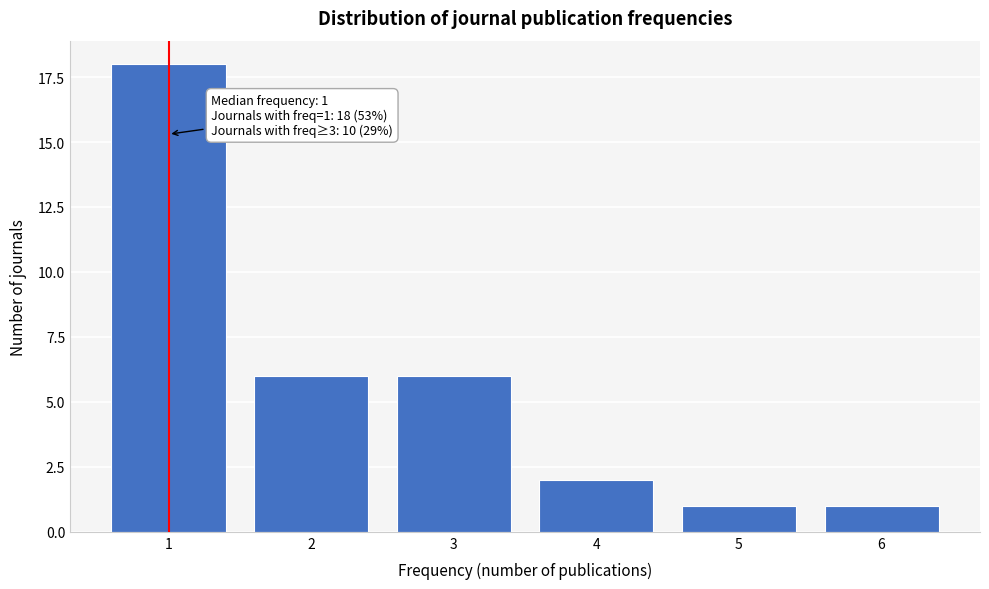

Reading left to right, what are all the values shown in this chart?

1=18	2=6	3=6	4=2	5=1	6=1